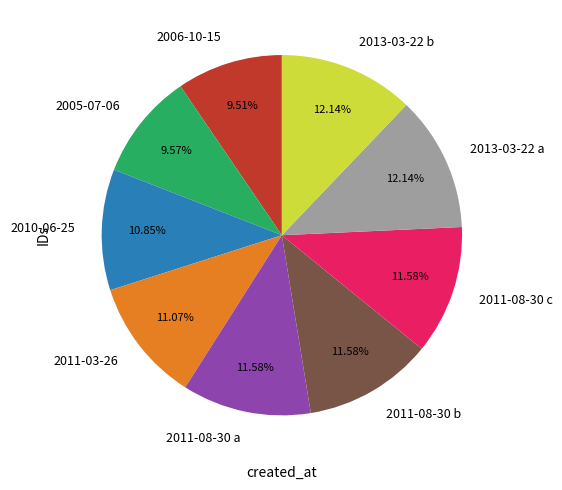

What percentage is the 2005-07-06 slice, to the nearest percent?

10%